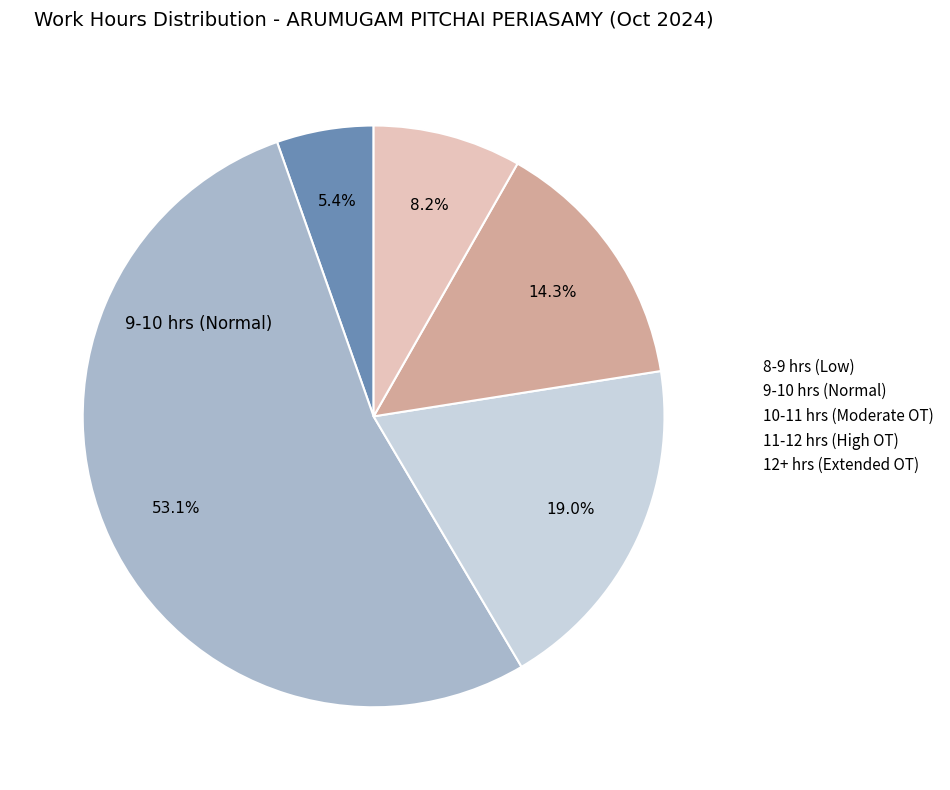

Is there a majority slice in this chart?

Yes